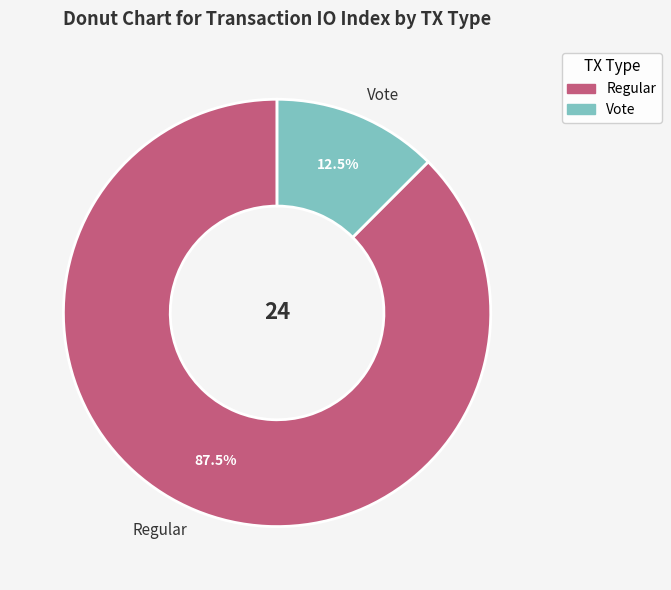

Which category has the biggest portion of the pie?

Regular